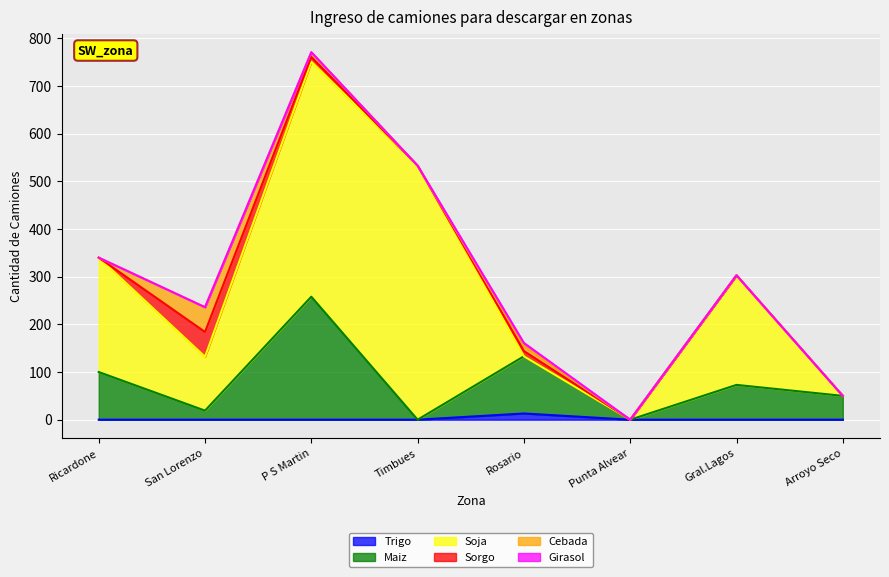

How many data points in Soja are above 230?

3